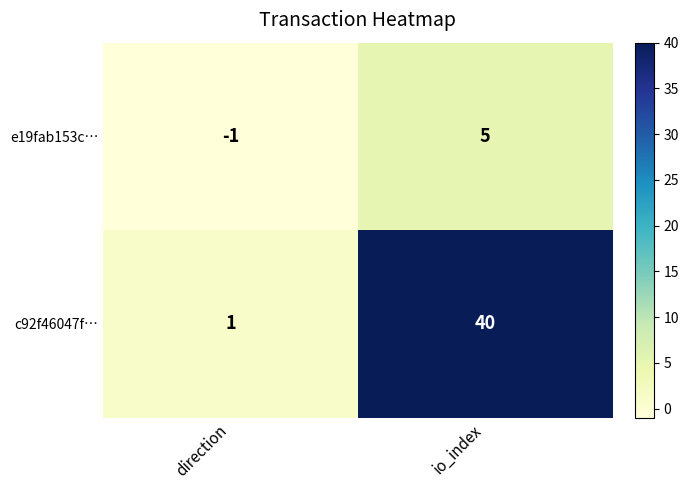

Rank the series by their average value, from highest to lowest.

c92f46047f…, e19fab153c…